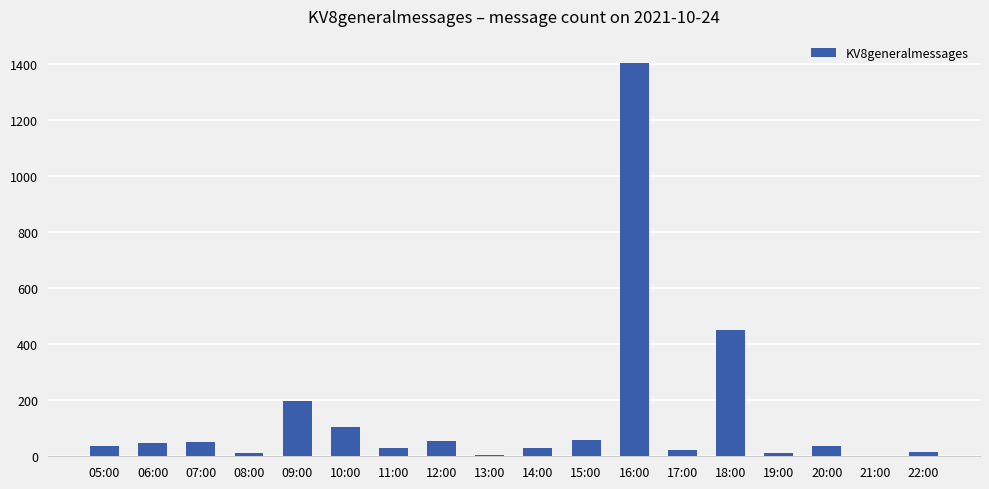

What is the maximum value shown in the chart?

1405